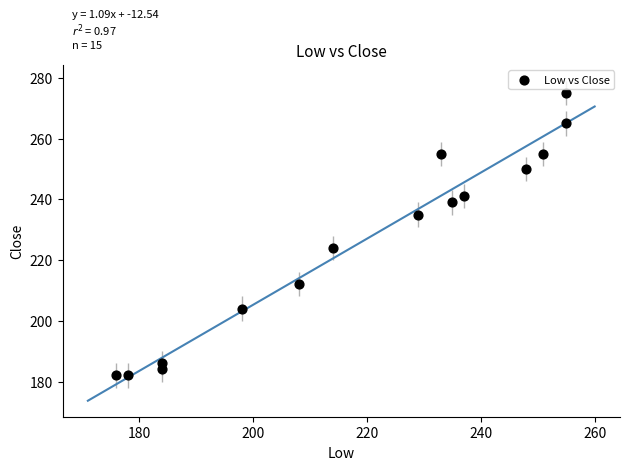

What is the range of X values (max minus min)?

79